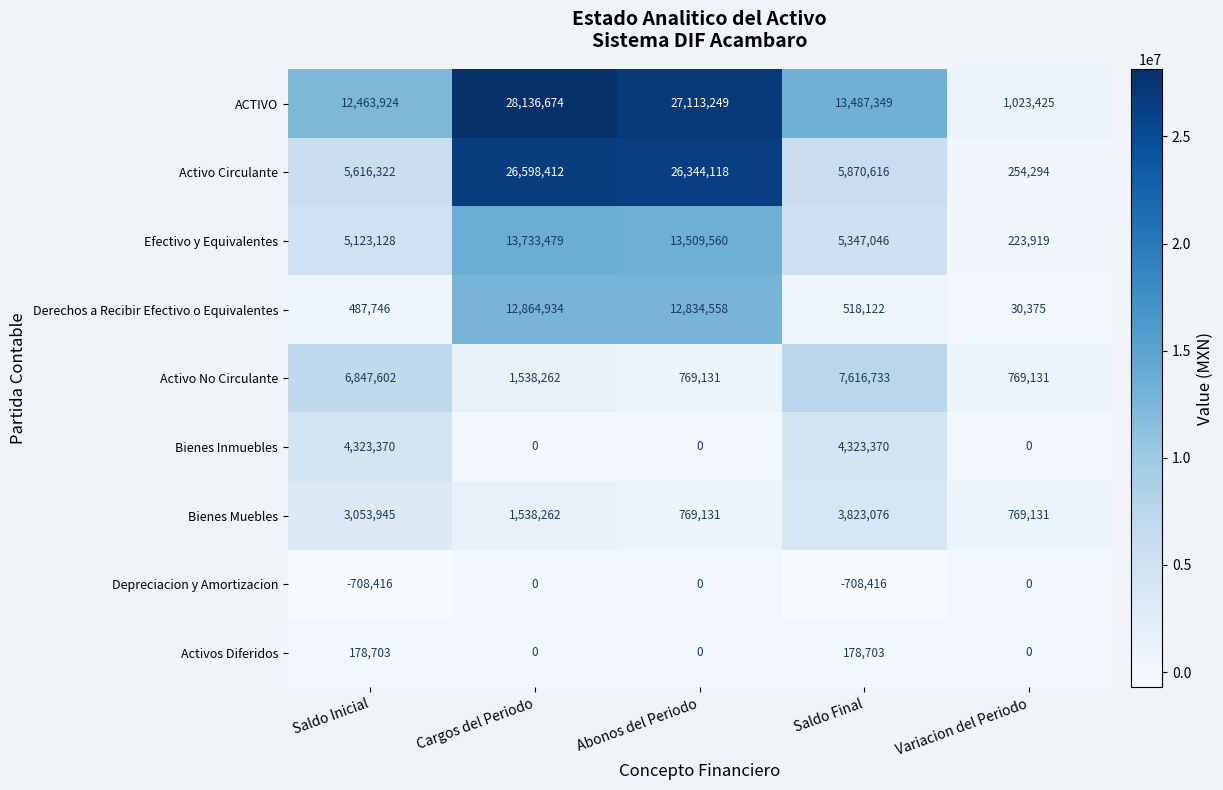

What is the total value across all series at Abonos del Periodo?

81339747